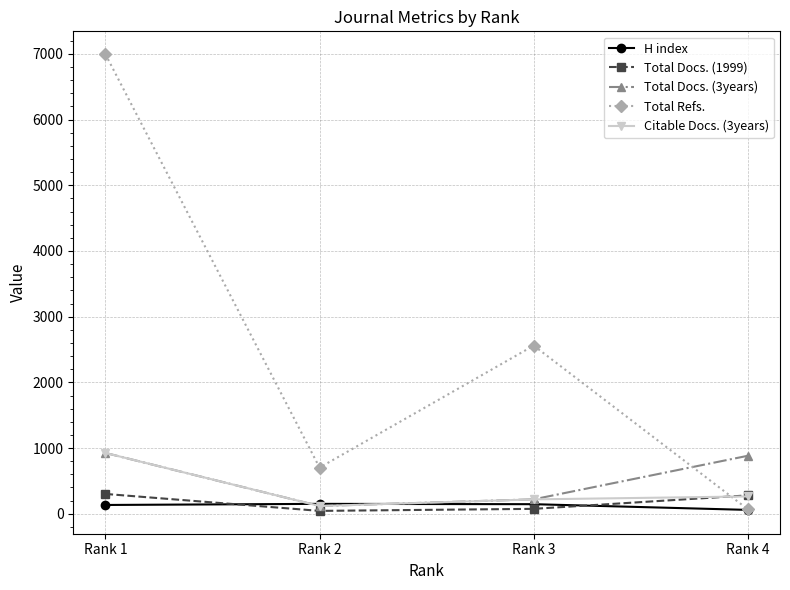

Does the chart have visible grid lines?

Yes